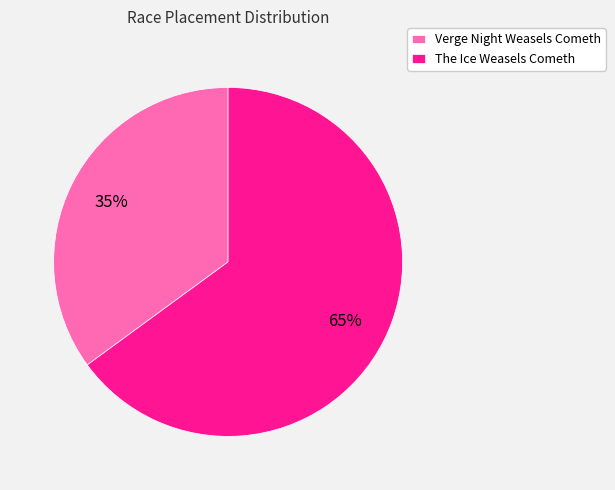

To the nearest percent, what is the combined percentage of Verge Night Weasels Cometh and The Ice Weasels Cometh?

100%